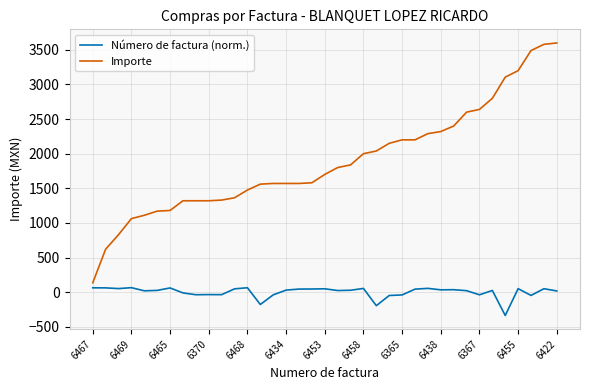

What is the minimum value shown in the chart?

-337.4